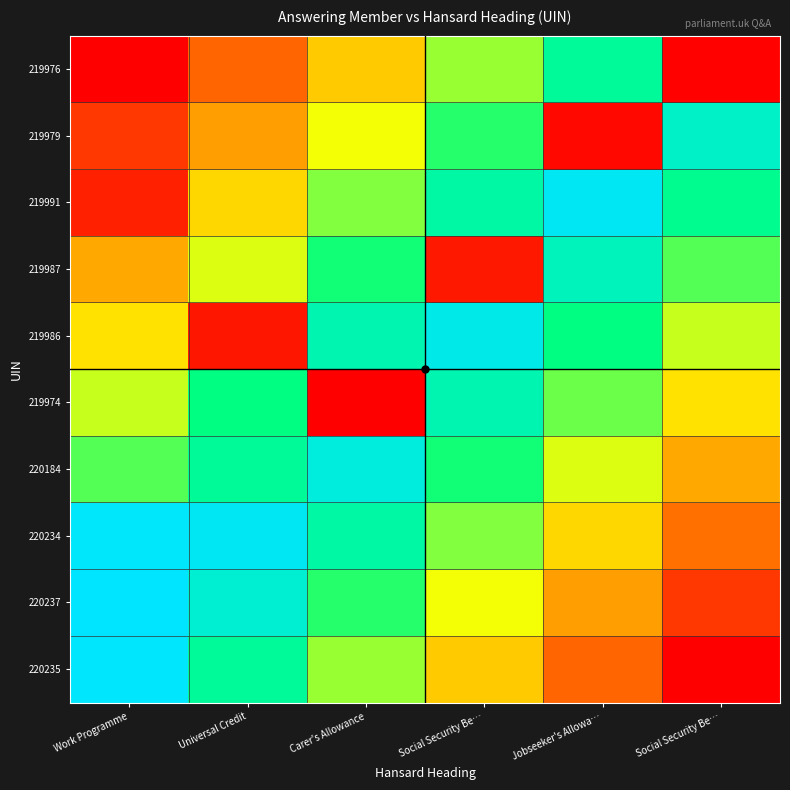

Reading left to right, transcribe all the data shown in this chart.

220235: Work Programme=1.0	Universal Credit=0.8	Carer's Allowance=0.6	Social Security Be…=0.4	Jobseeker's Allowa…=0.2	Social Security Be…=0.0
220237: Work Programme=1.0	Universal Credit=0.9	Carer's Allowance=0.7	Social Security Be…=0.5	Jobseeker's Allowa…=0.3	Social Security Be…=0.1
220234: Work Programme=1.0	Universal Credit=1.0	Carer's Allowance=0.8	Social Security Be…=0.6	Jobseeker's Allowa…=0.4	Social Security Be…=0.2
220184: Work Programme=0.7	Universal Credit=0.8	Carer's Allowance=0.9	Social Security Be…=0.7	Jobseeker's Allowa…=0.5	Social Security Be…=0.3
219974: Work Programme=0.6	Universal Credit=0.8	Carer's Allowance=0.0	Social Security Be…=0.8	Jobseeker's Allowa…=0.6	Social Security Be…=0.4
219986: Work Programme=0.4	Universal Credit=0.0	Carer's Allowance=0.8	Social Security Be…=1.0	Jobseeker's Allowa…=0.8	Social Security Be…=0.6
219987: Work Programme=0.3	Universal Credit=0.5	Carer's Allowance=0.7	Social Security Be…=0.0	Jobseeker's Allowa…=0.9	Social Security Be…=0.7
219991: Work Programme=0.1	Universal Credit=0.4	Carer's Allowance=0.6	Social Security Be…=0.8	Jobseeker's Allowa…=1.0	Social Security Be…=0.8
219979: Work Programme=0.1	Universal Credit=0.3	Carer's Allowance=0.5	Social Security Be…=0.7	Jobseeker's Allowa…=0.0	Social Security Be…=0.9
219976: Work Programme=0.0	Universal Credit=0.2	Carer's Allowance=0.4	Social Security Be…=0.6	Jobseeker's Allowa…=0.8	Social Security Be…=0.0